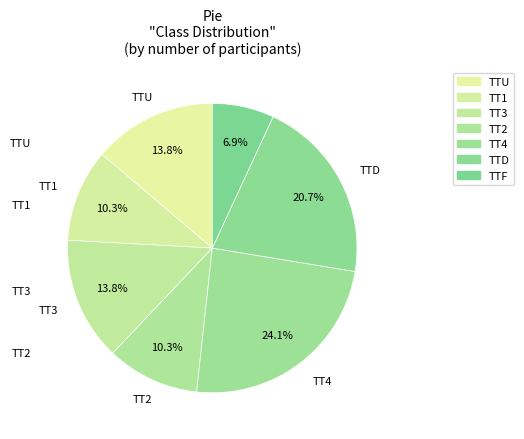

How many segments does this pie chart have?

7